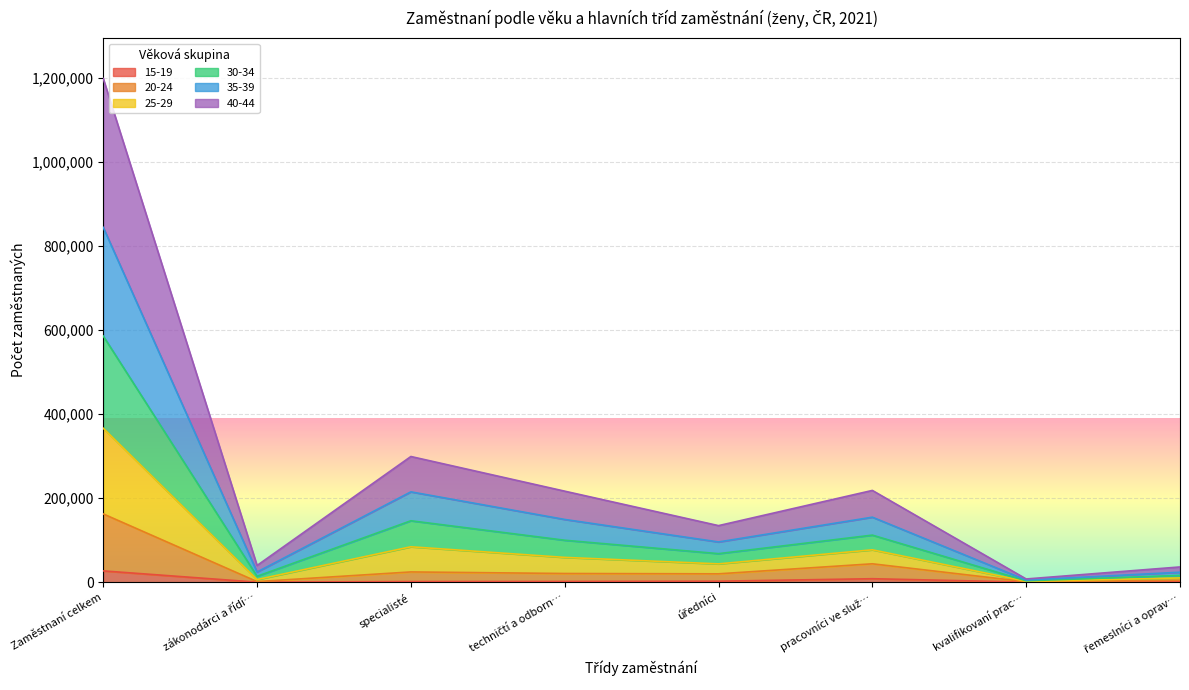

At which category is the sum across all series the highest?

Zaměstnaní celkem